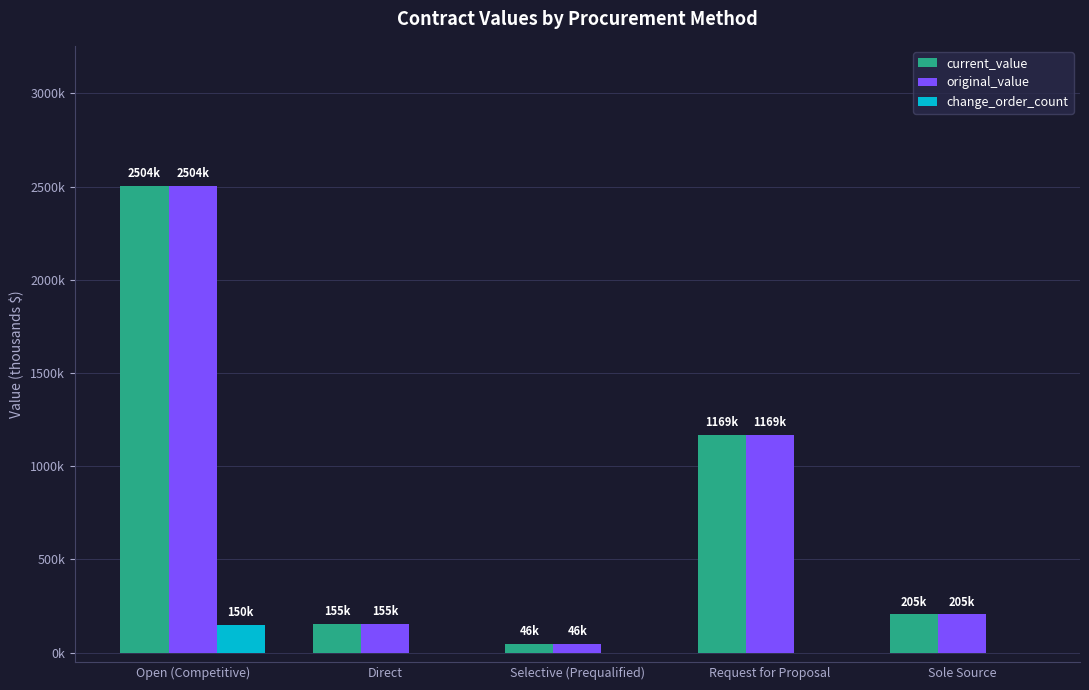

Does the chart contain stacked bars?

No